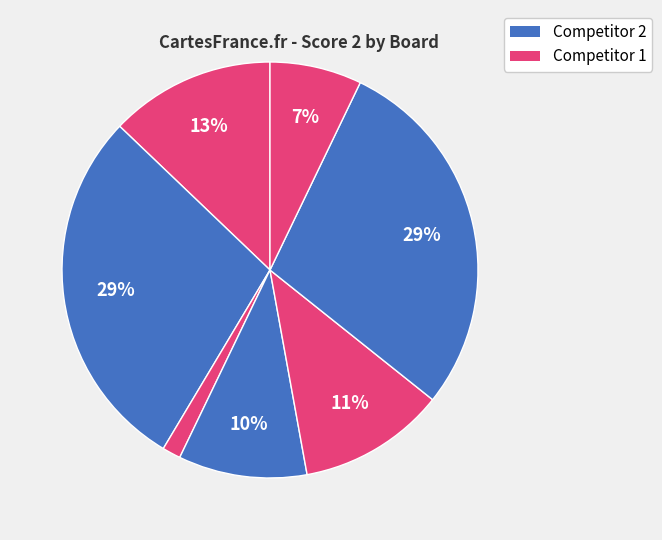

Count the number of slices in the pie.

7